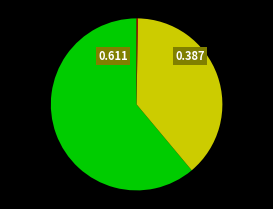

Is there any slice that represents more than half of the pie?

Yes